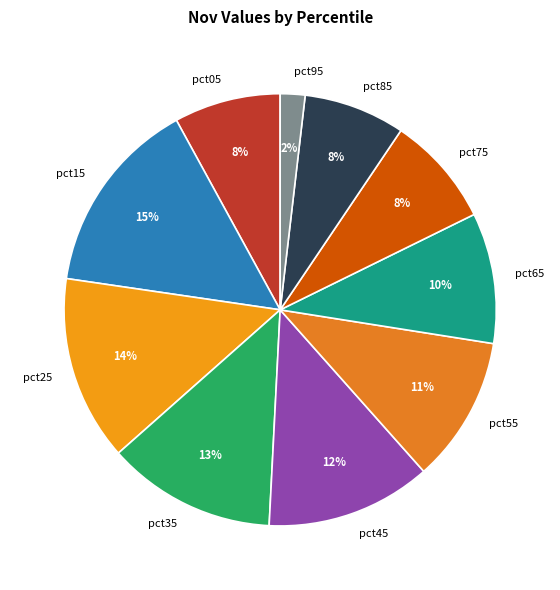

Count the number of slices in the pie.

10